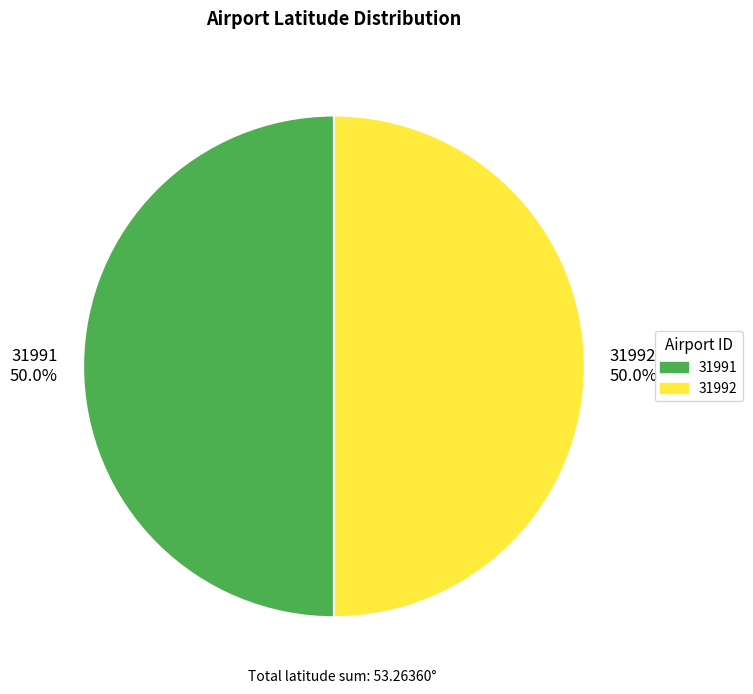

What percentage do 31992 50.0% and 31991 50.0% together represent?

100.0%